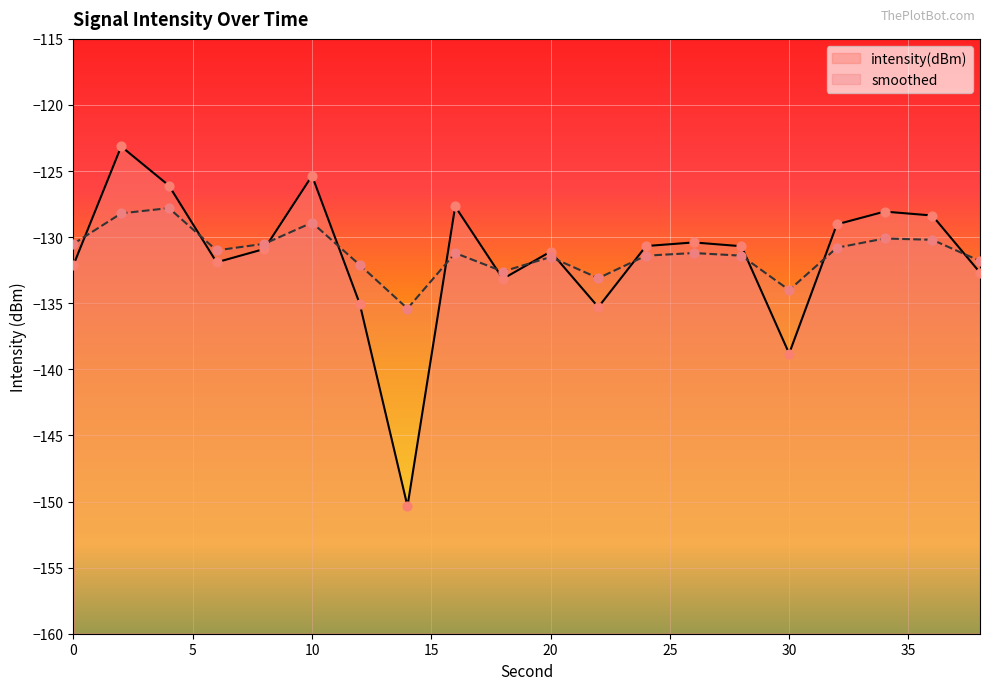

Which series has the largest total across all categories?

smoothed